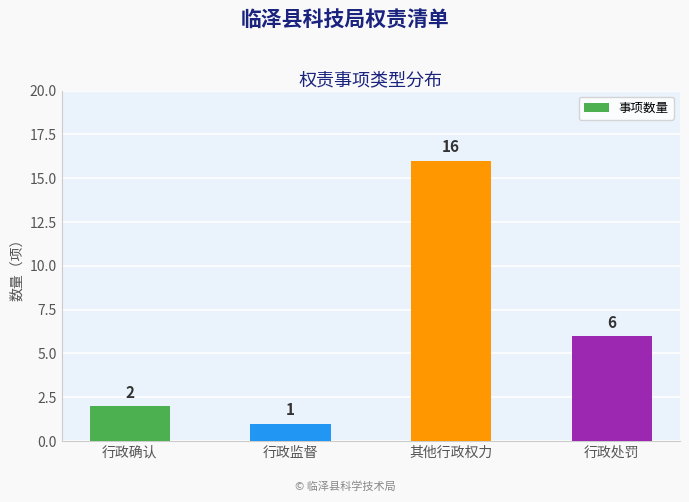

Which category has the highest value across all series?

其他行政权力